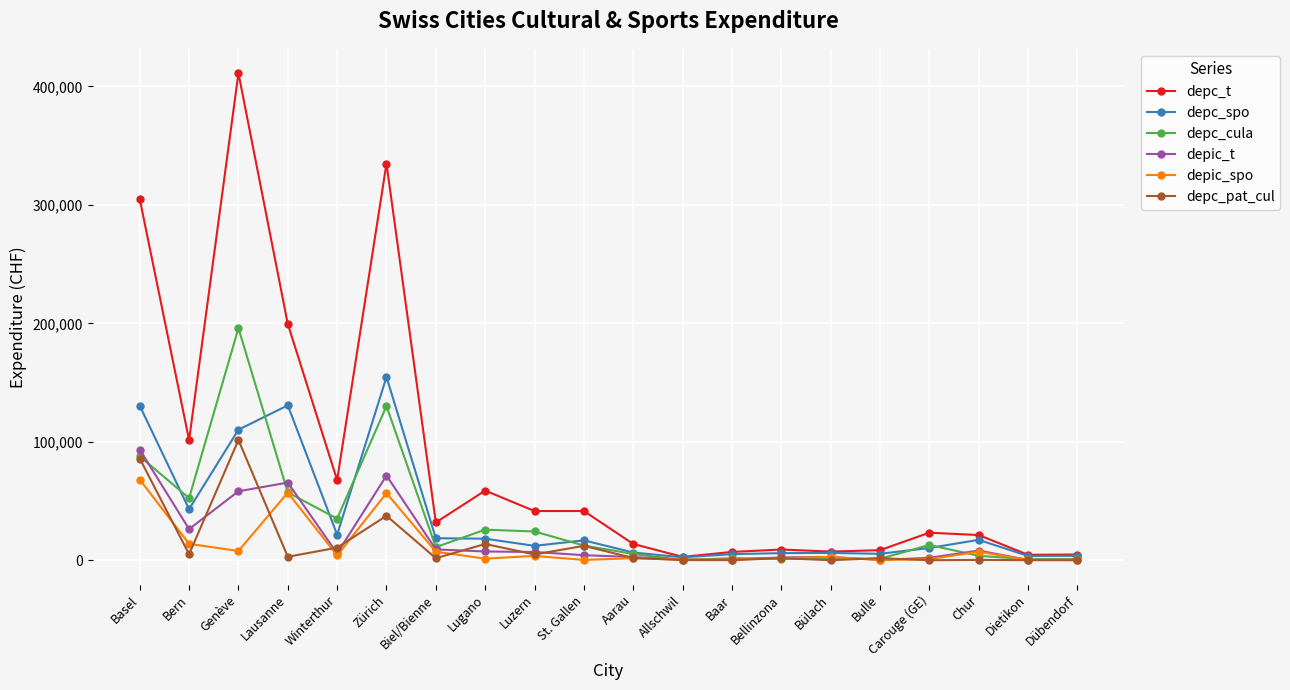

Which series changed the most between Zürich and Bellinzona?

depc_t